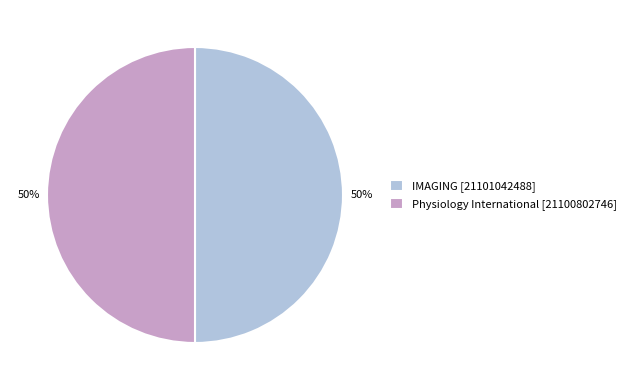

How many segments does this pie chart have?

2